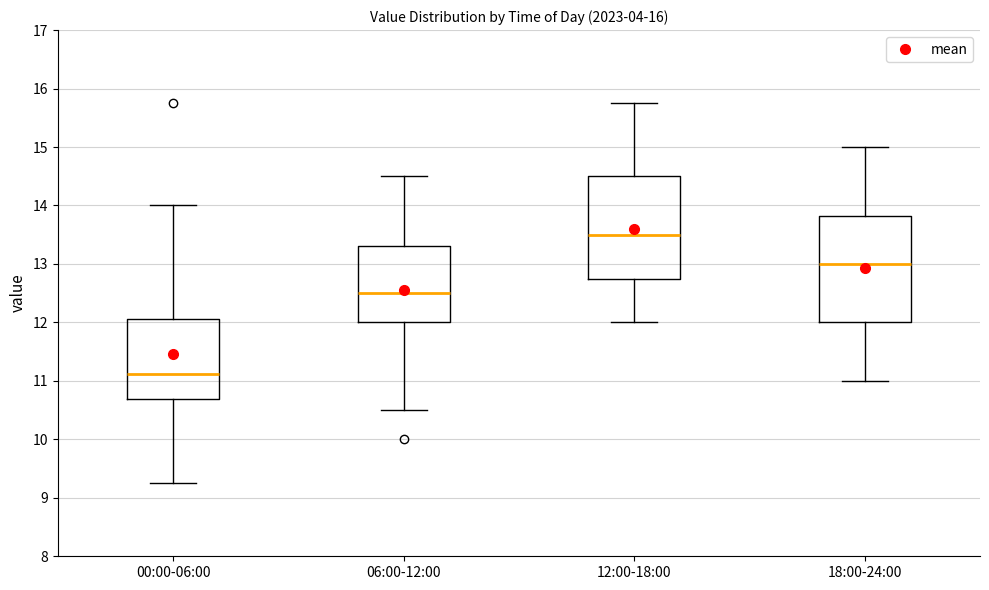

Where does the median line of the box for 12:00-18:00 sit on the y-axis? The values are not printed on the chart, so give them approximately, as read against the axis.

13.5